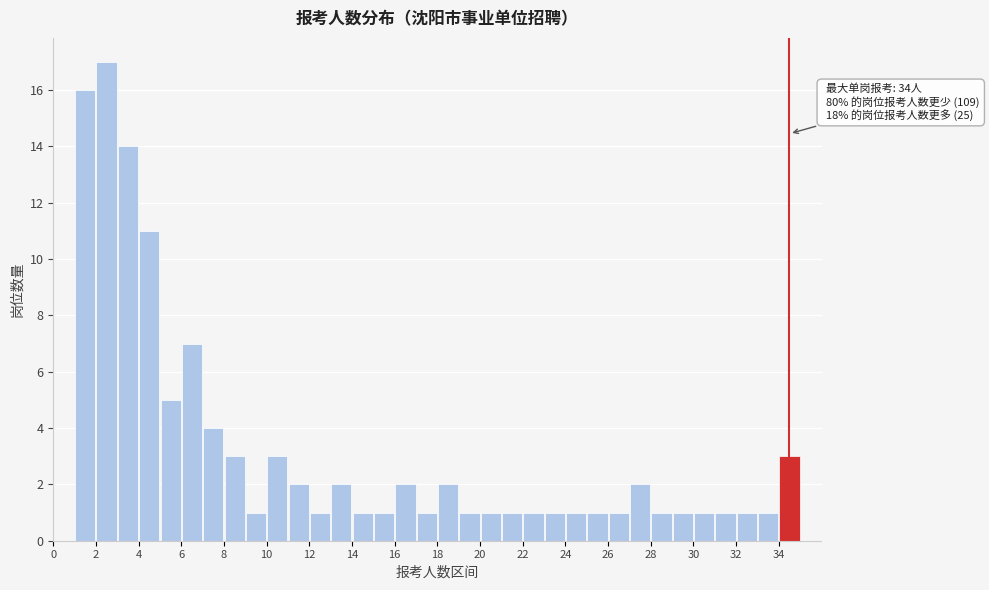

Over which range of the x-axis is the bar tallest?

2 to 3